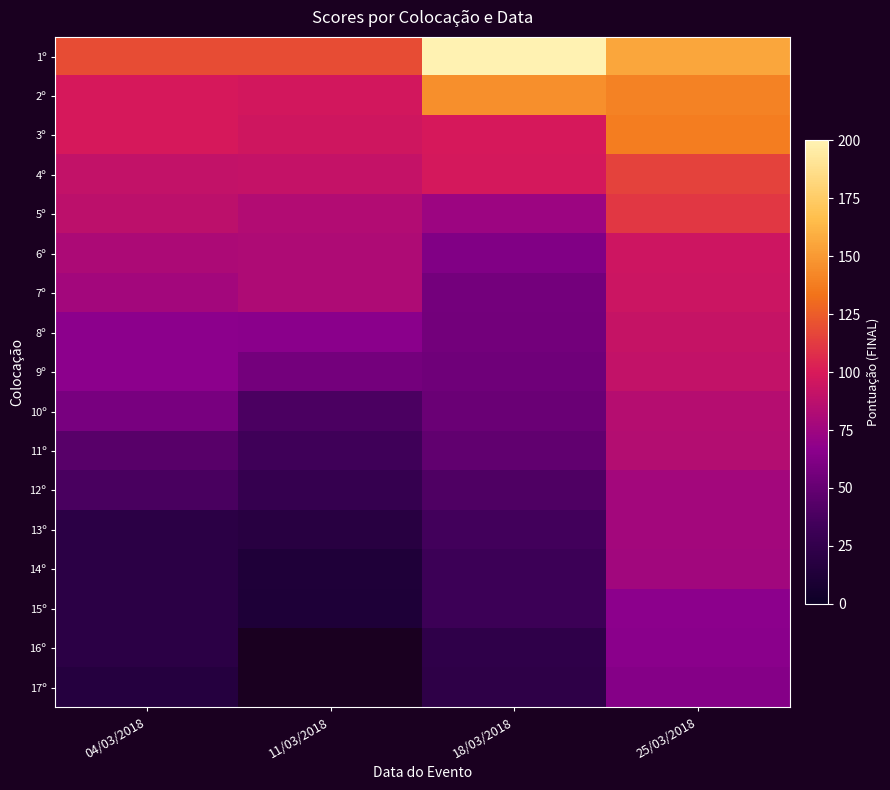

How many values in the 17º series are below 22?

1